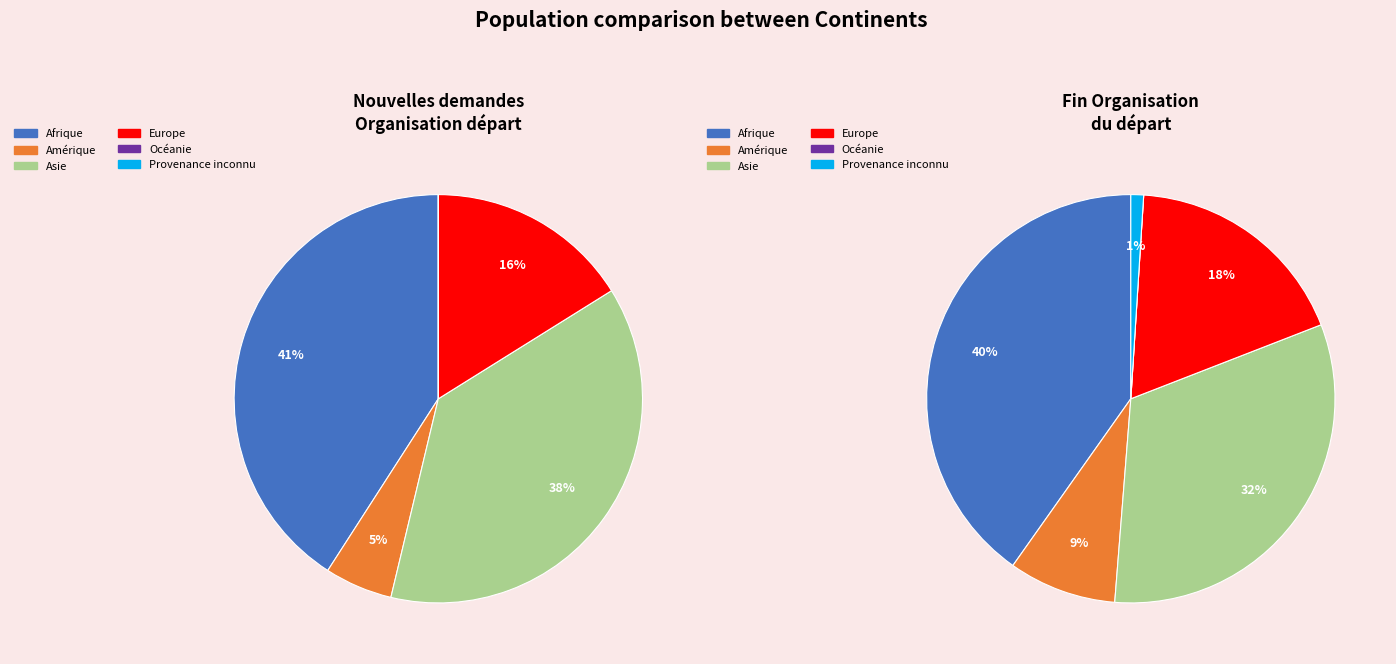

How many slices are in this pie chart?

6